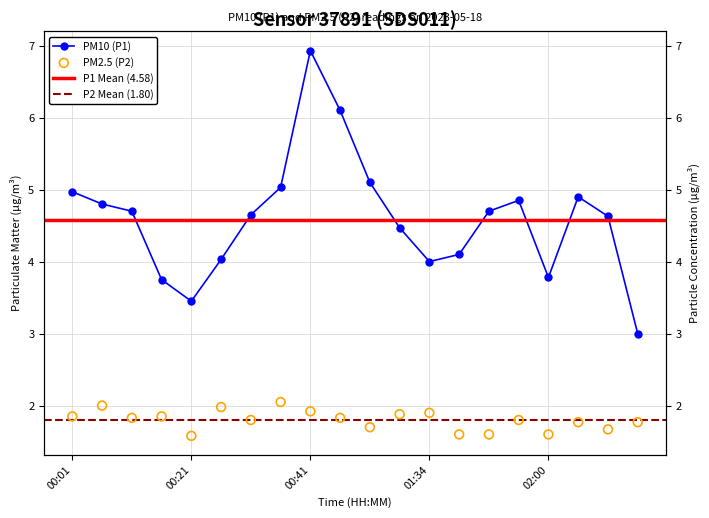

Which series has the largest total across all categories?

P1